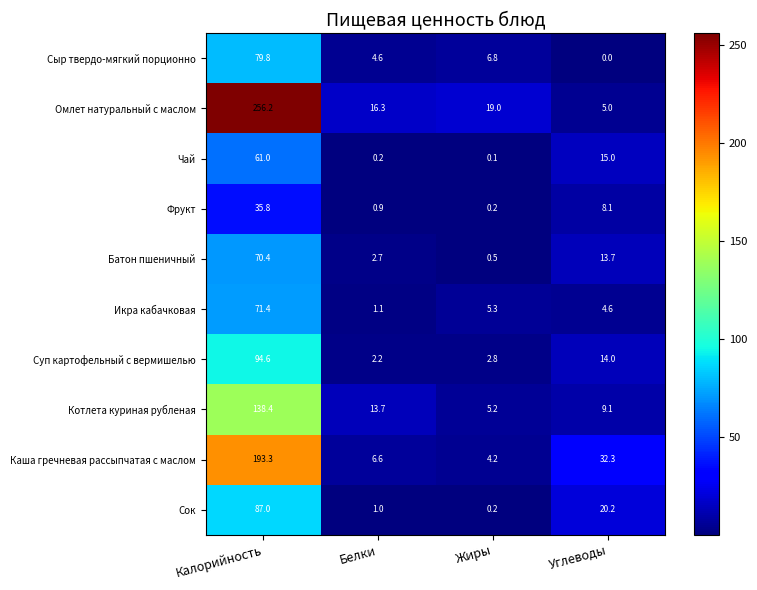

At which category is the sum across all series the highest?

Калорийность